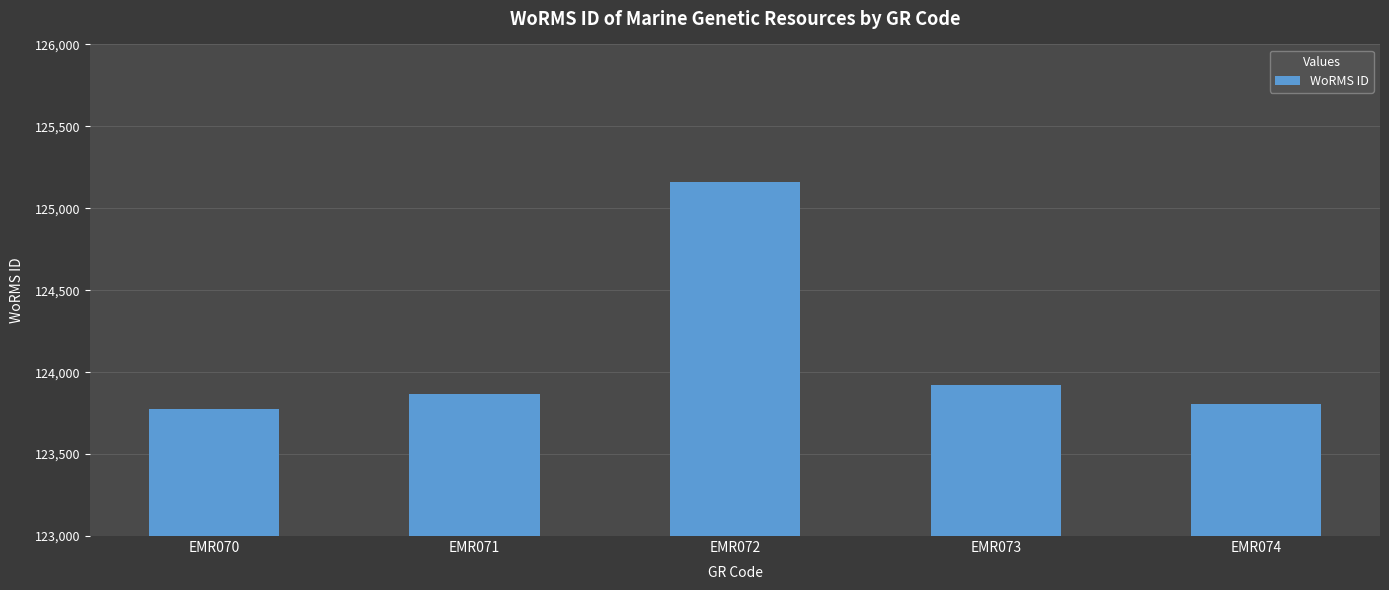

Reading left to right, transcribe all the data shown in this chart.

123776	123867	125161	123920	123803